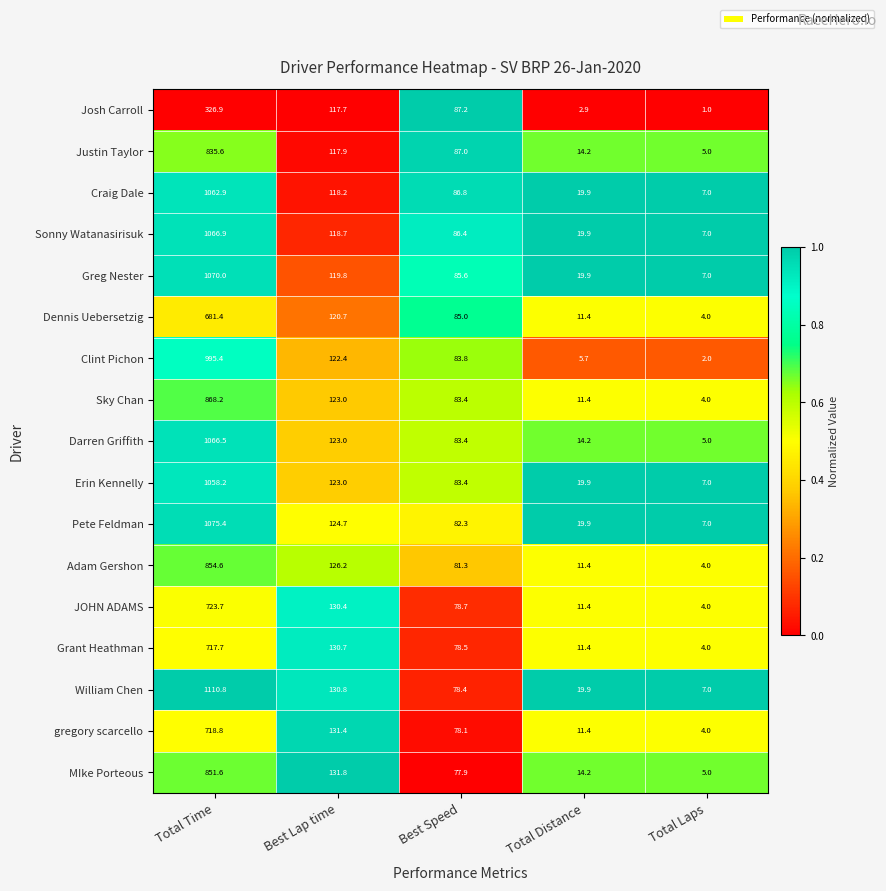

True or false: Craig Dale has a value of 7.0 at Total Laps.

True